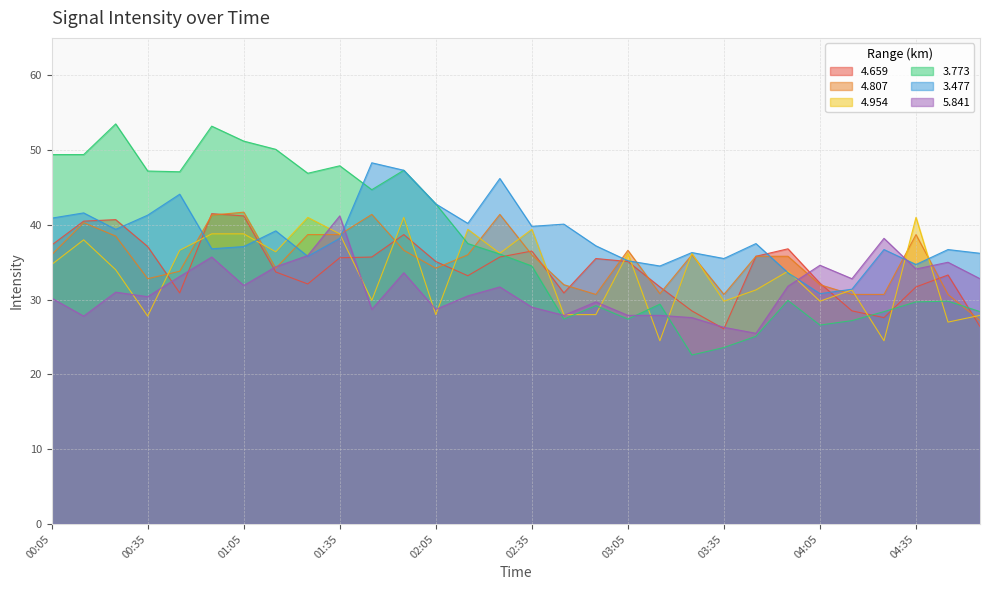

What is the value of the 3.477 point at the 13th from the left?

42.8